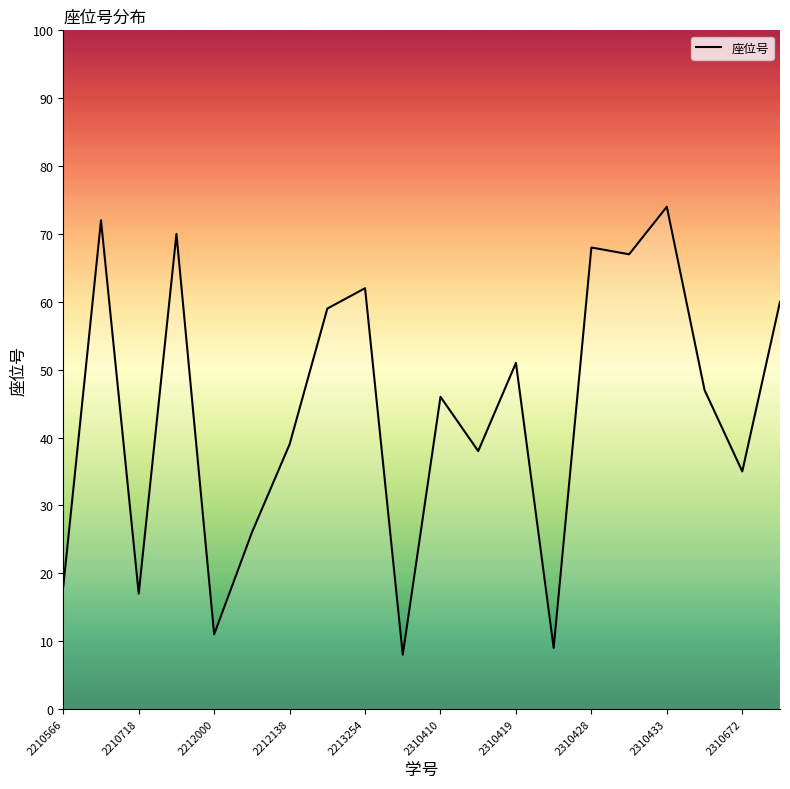

Reading left to right, list all the values displayed in this chart.

18	72	17	70	11	26	39	59	62	8	46	38	51	9	68	67	74	47	35	60